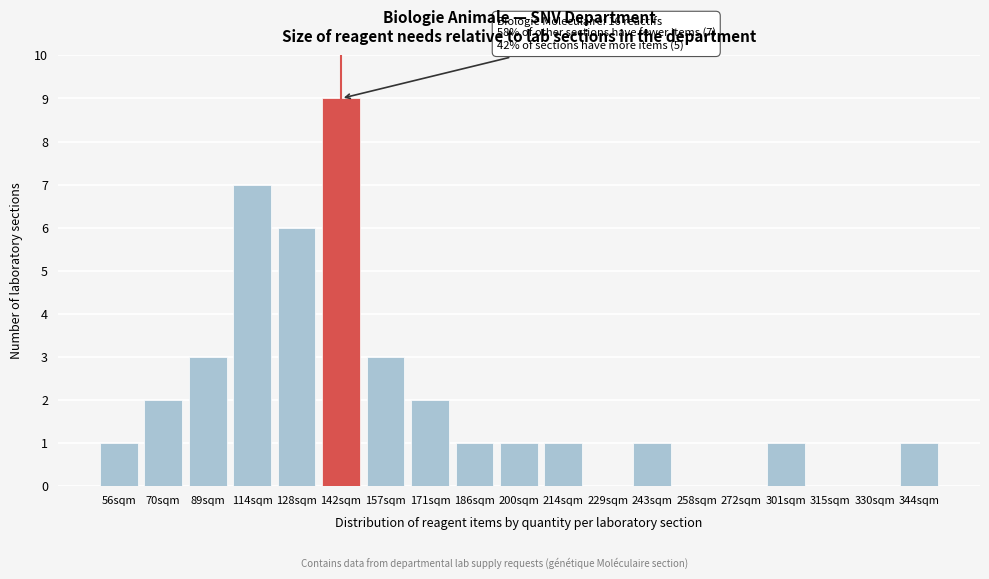

Reading left to right, list all the values displayed in this chart.

56sqm=1	70sqm=2	89sqm=3	114sqm=7	128sqm=6	142sqm=9	157sqm=3	171sqm=2	186sqm=1	200sqm=1	214sqm=1	229sqm=0	243sqm=1	258sqm=0	272sqm=0	301sqm=1	315sqm=0	330sqm=0	344sqm=1